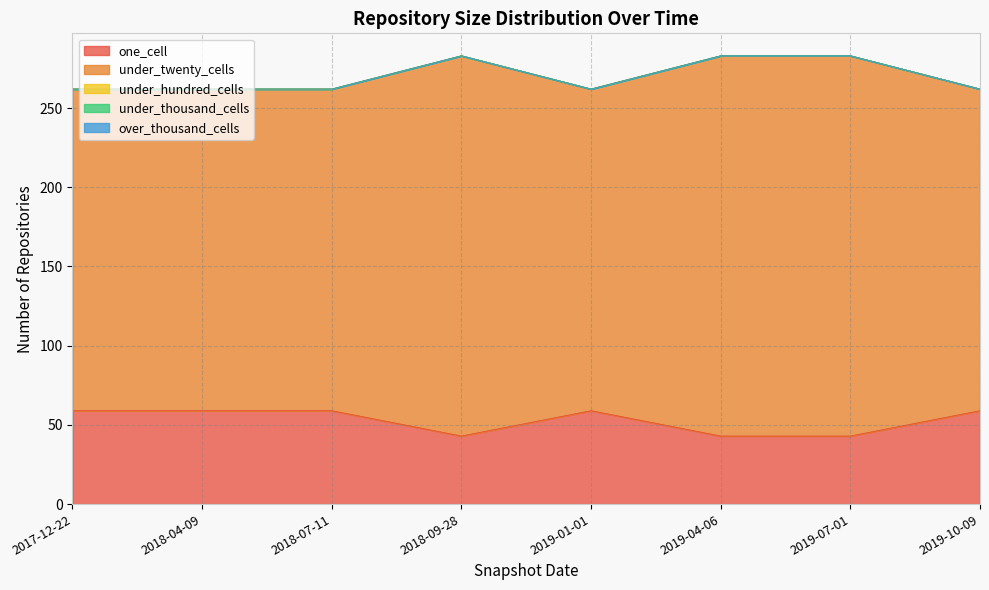

The over_thousand_cells series shows 0 at 2019-10-09. True or false?

True